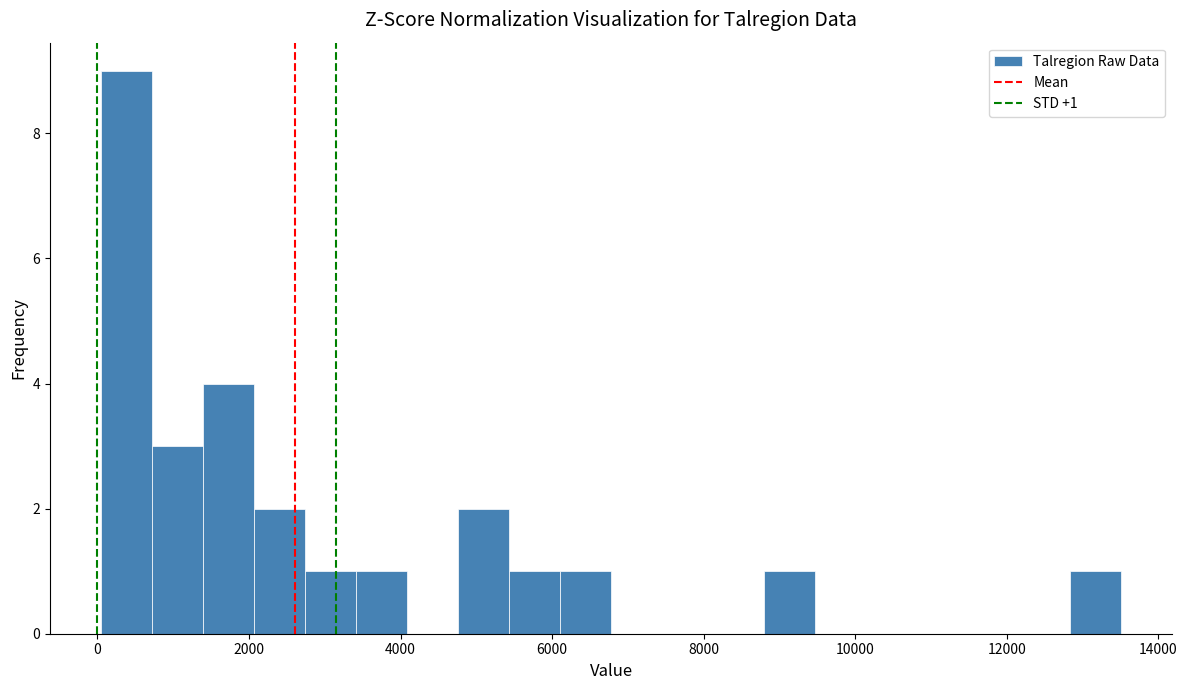

Read against the x-axis, roughly where is the centre of the tallest bar?

400